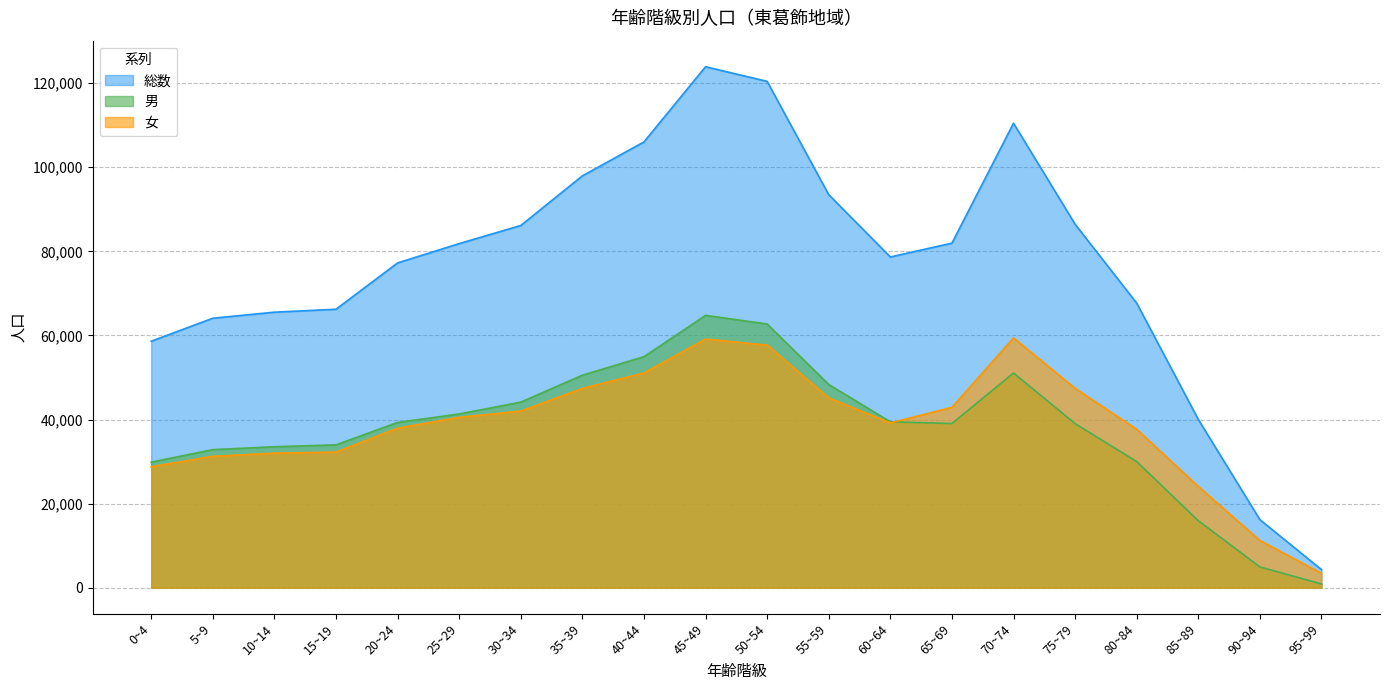

Which category has the highest value in the 男 series?

45~49